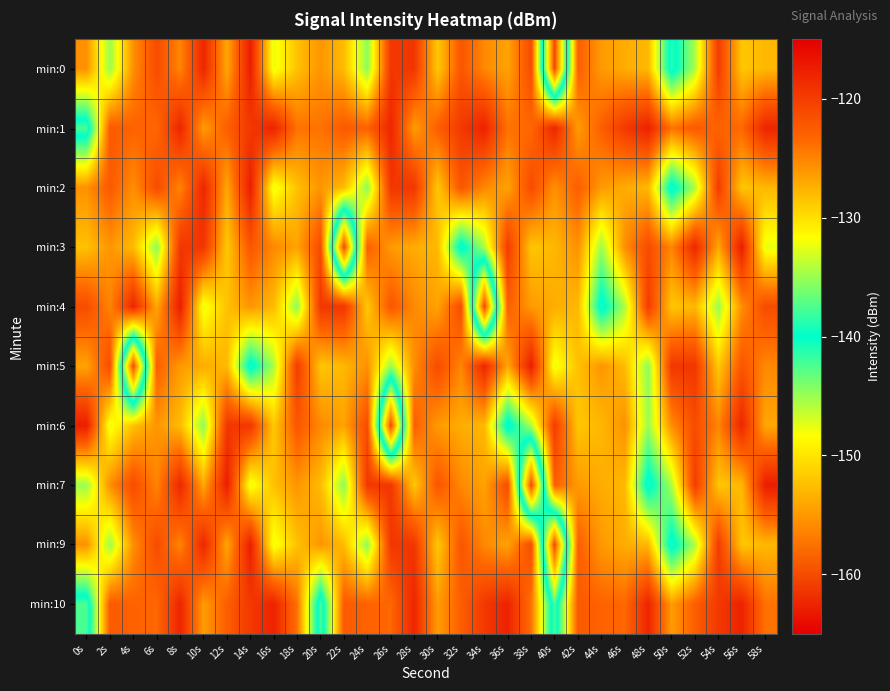

Count the number of data series in this chart.

10